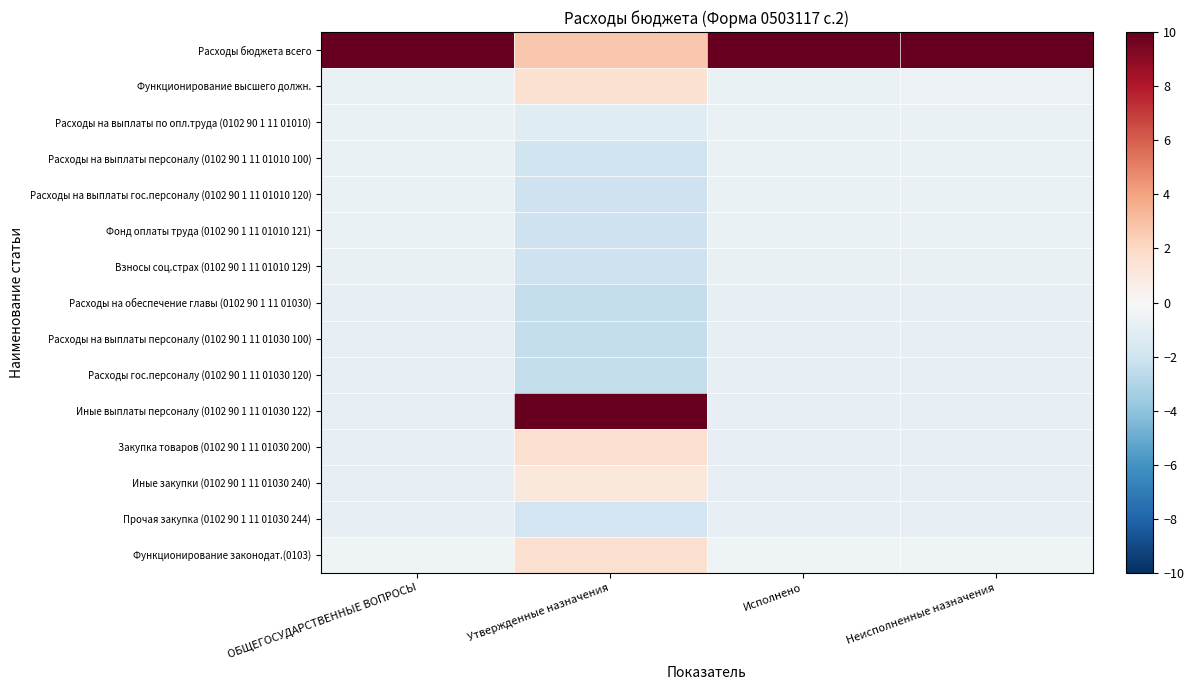

At which category is the sum across all series the highest?

Утвержденные назначения